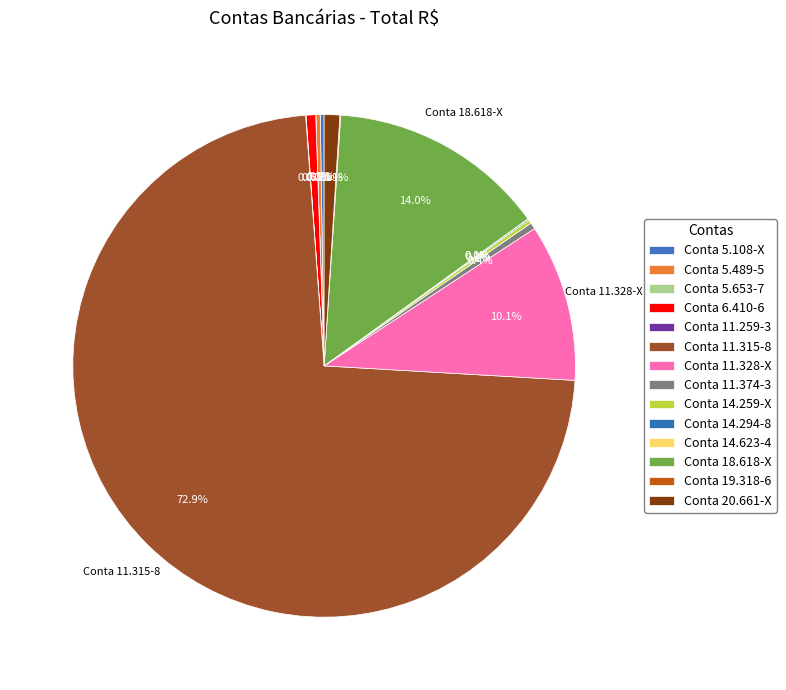

Rank the categories by value from lowest to highest.

5.653-7, 14.623-4, 11.259-3, 19.318-6, 14.294-8, 14.259-X, 5.108-X, 5.489-5, 11.374-3, 6.410-6, 20.661-X, 11.328-X, 18.618-X, 11.315-8